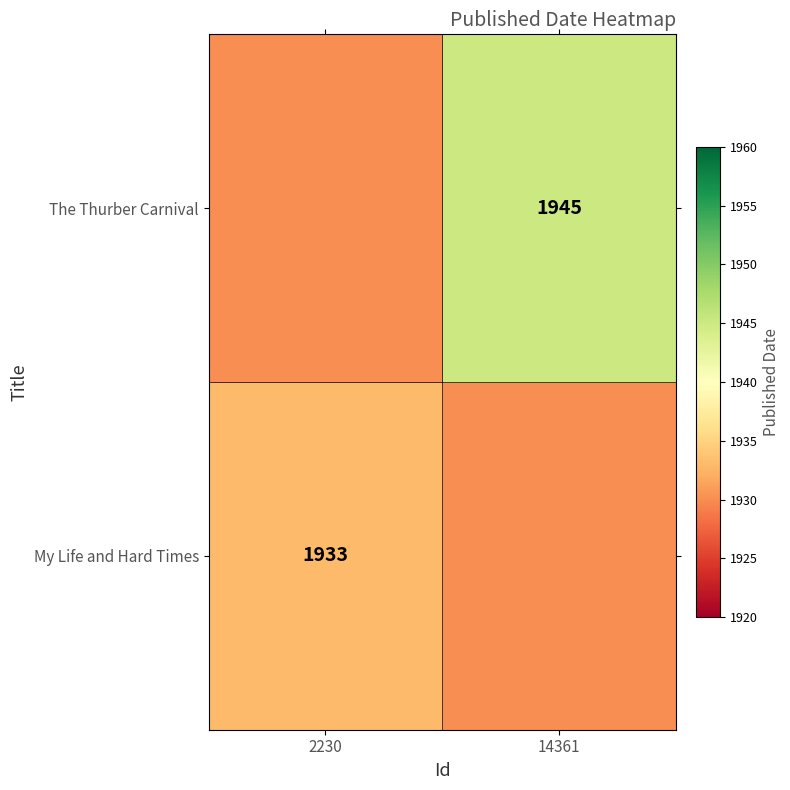

At how many categories does at least one series exceed 1936?

1